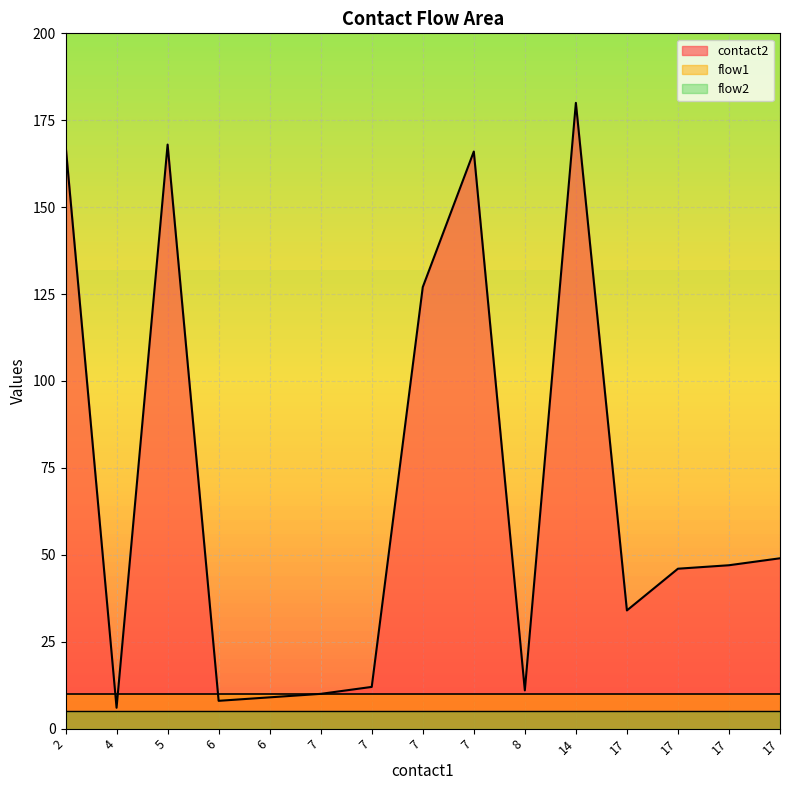

At which label does contact2 first exceed 46?

2